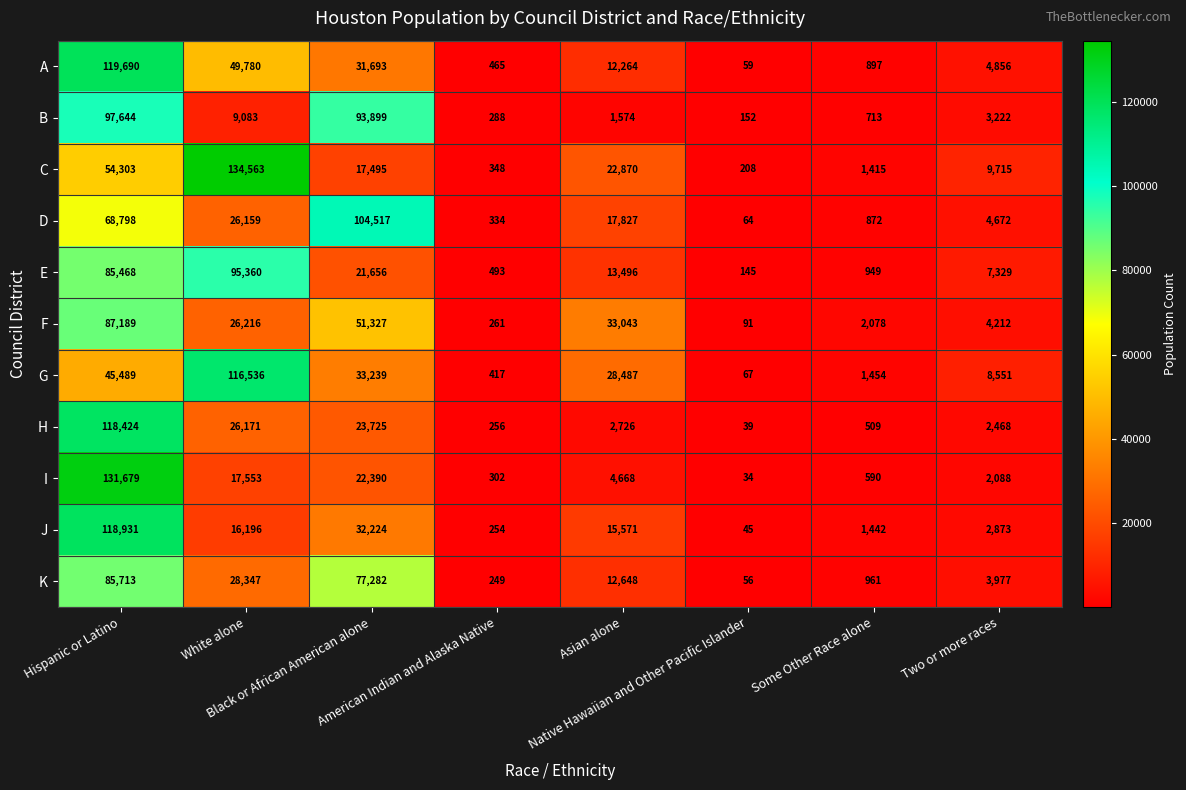

How many data points does each series have?

8